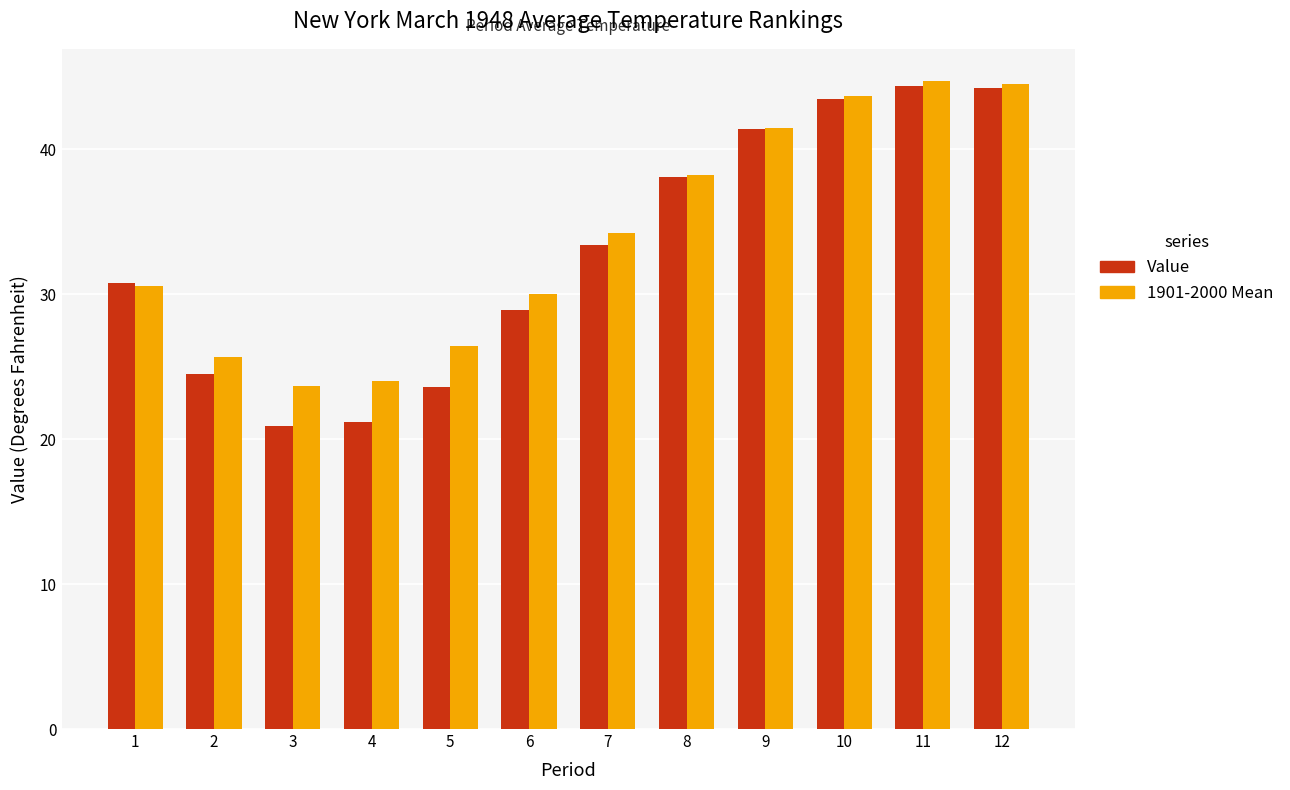

What is the total value across all series at 7?

67.6